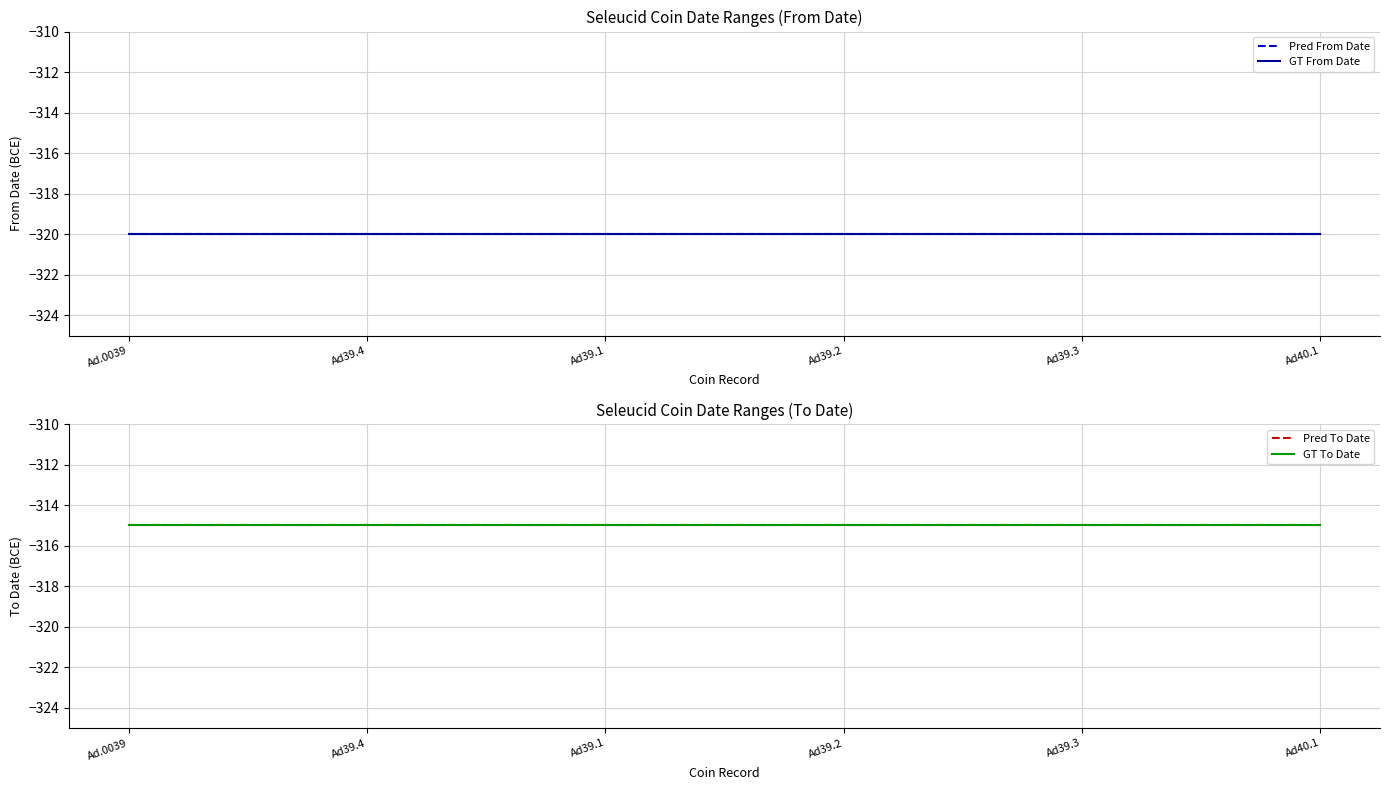

True or false: Pred To Date has more than 2 points higher than both neighbors.

False